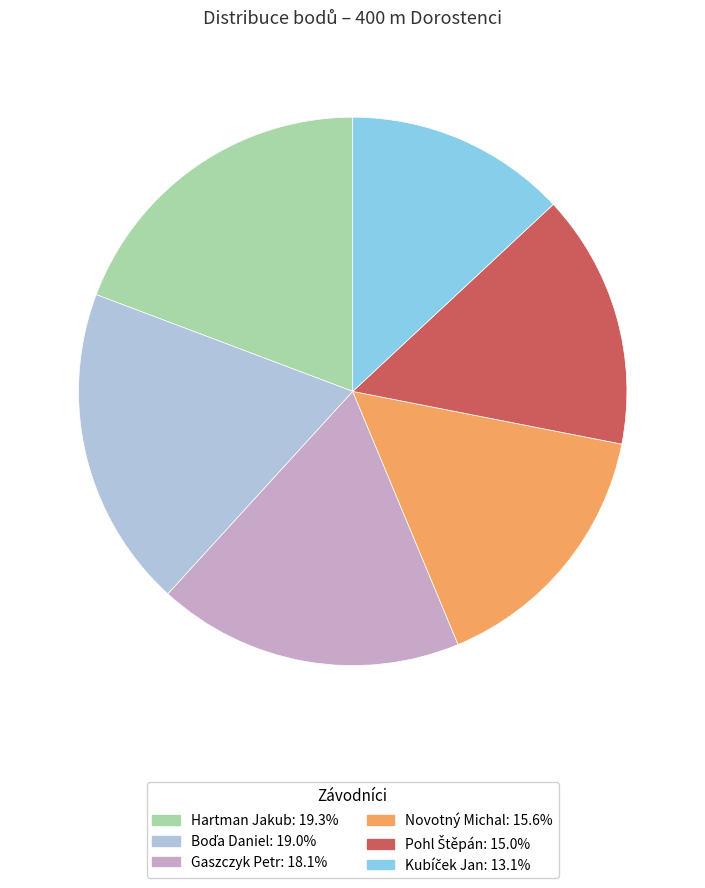

How many segments does this pie chart have?

6